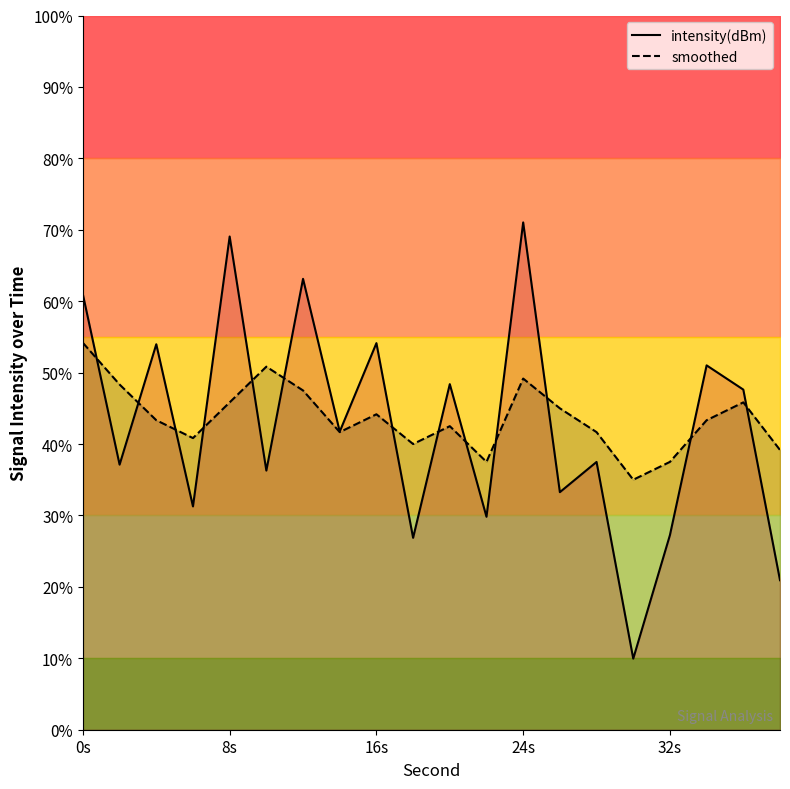

Count the number of categories in the chart.

20